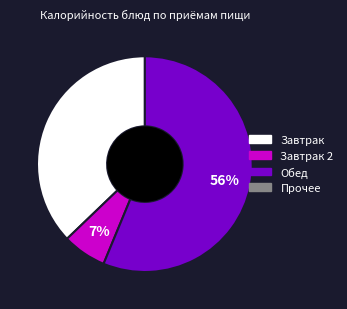

Count the number of slices in the pie.

3